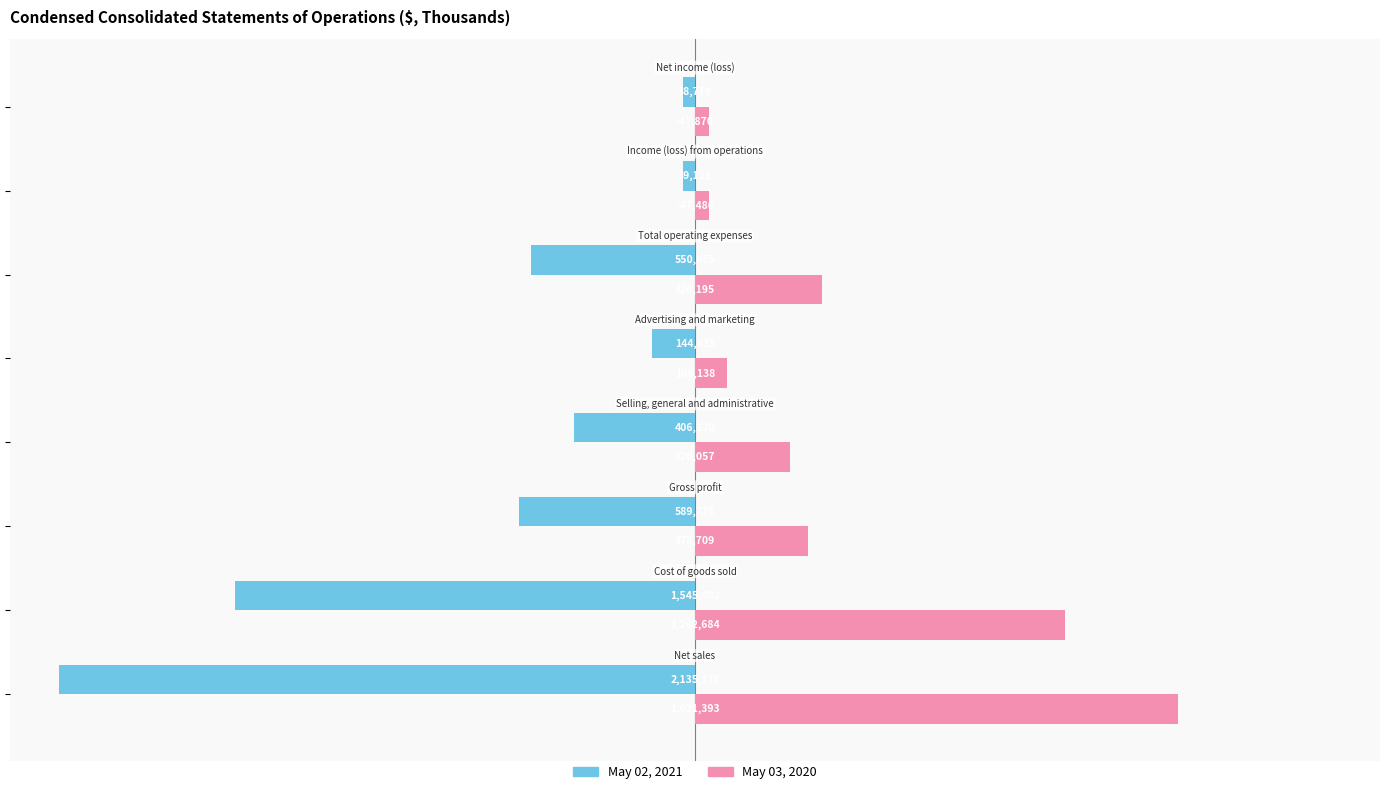

What are all the series names shown in the legend?

May 02, 2021, May 03, 2020